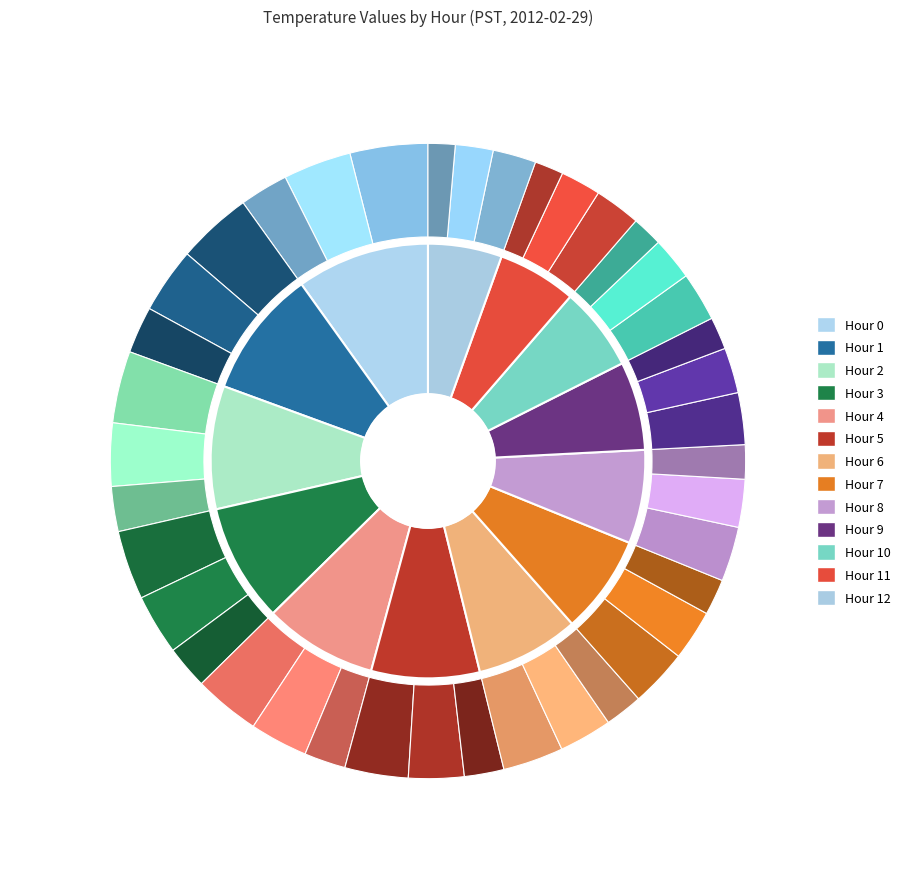

To the nearest percent, what is the difference between the largest and smallest slice percentages?

4%